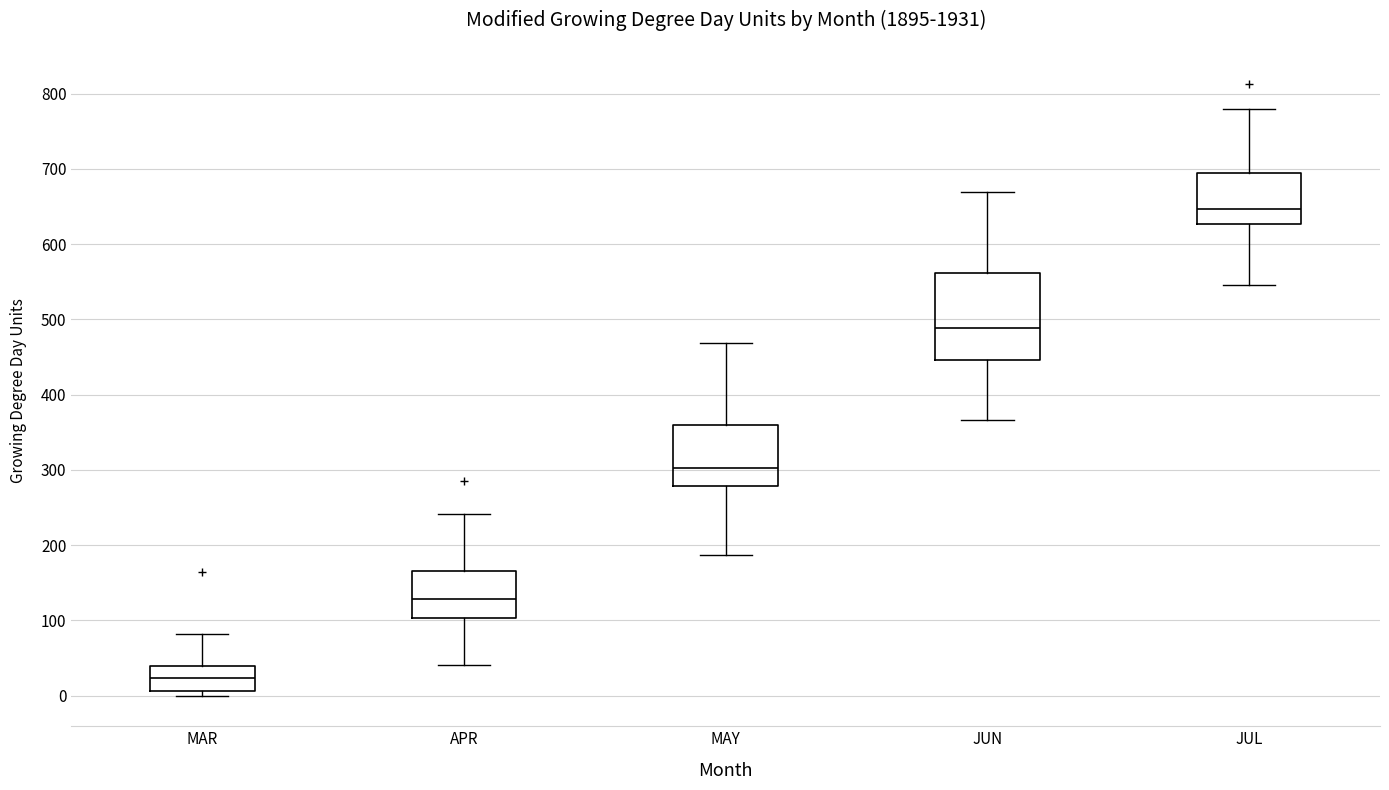

Comparing the boxes themselves (not the whiskers), which one is the tallest?

JUN